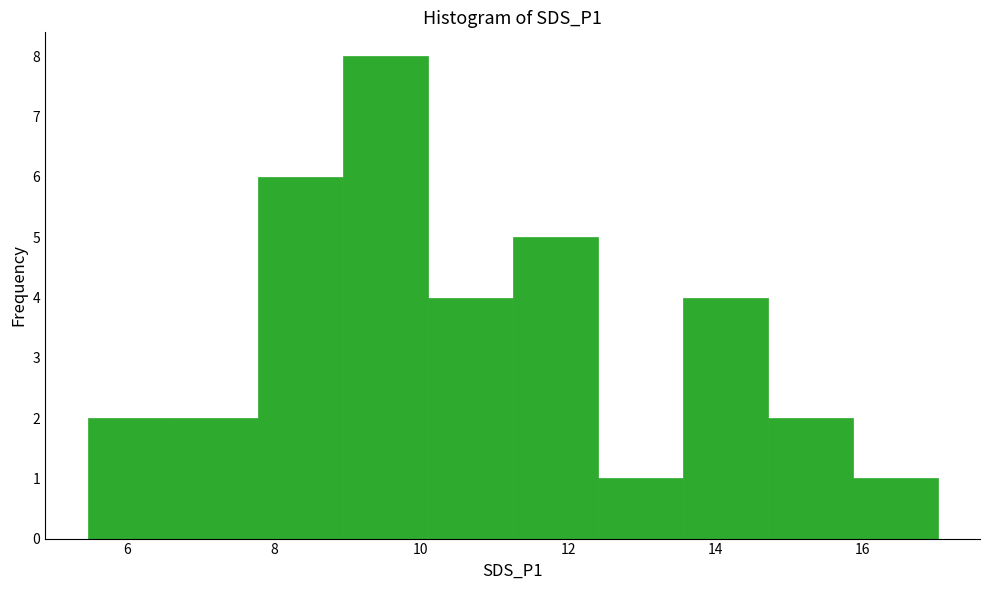

Reading left to right, list every bar in this chart as the range it spans on the x-axis followed by its height. Neither the bar edges nor the heights are printed on the chart, so give them approximately, as read against the axes.

5.4 to 6.6: 2
6.6 to 7.8: 2
7.8 to 9.0: 6
9.0 to 10.0: 8
10.0 to 11.2: 4
11.2 to 12.4: 5
12.4 to 13.6: 1
13.6 to 14.8: 4
14.8 to 15.8: 2
15.8 to 17.0: 1